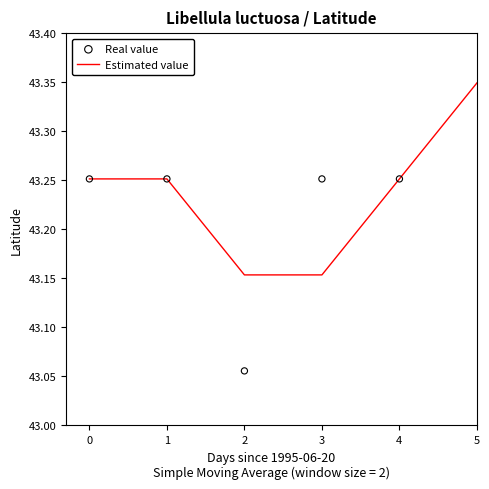

The value of Estimated value at 4 is 12.6. True or false?

False